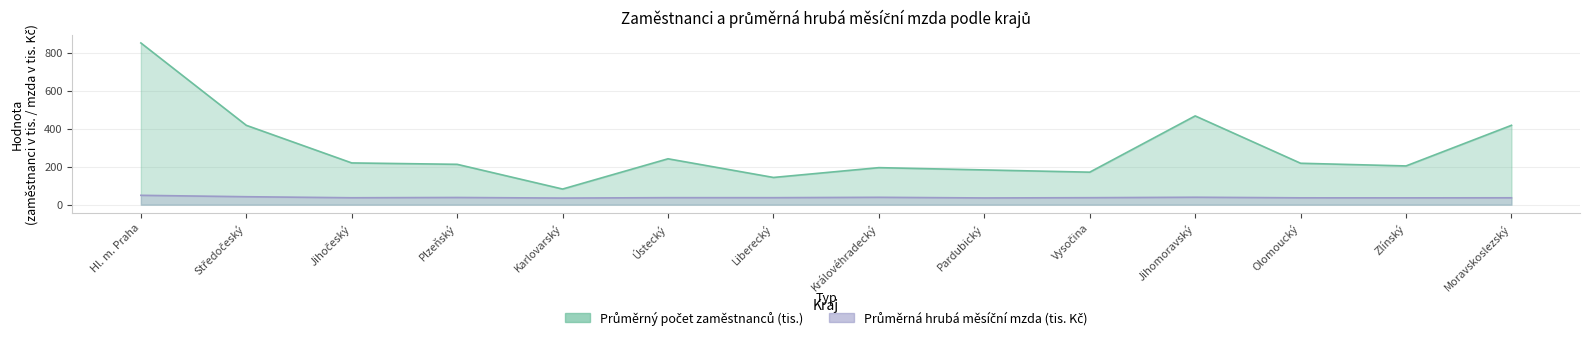

At which category does Průměrná hrubá měsíční mzda (Kč) reach its first local peak?

Plzeňský